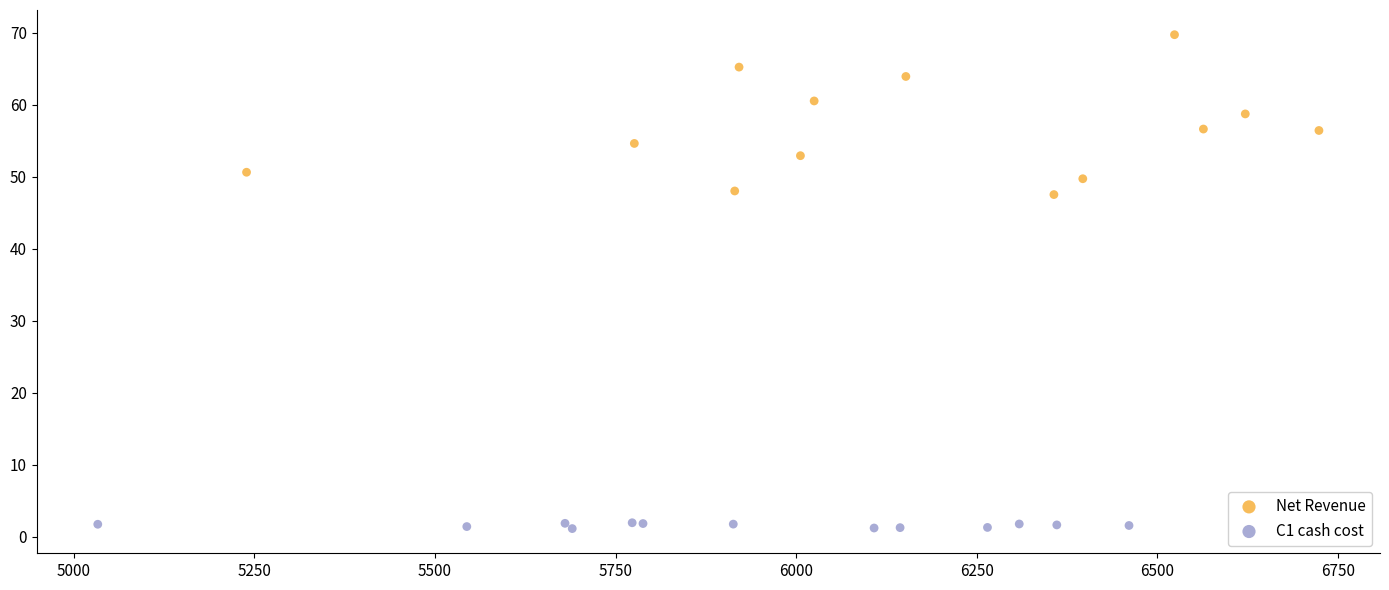

Which series has the widest spread of Y values?

Net Revenue